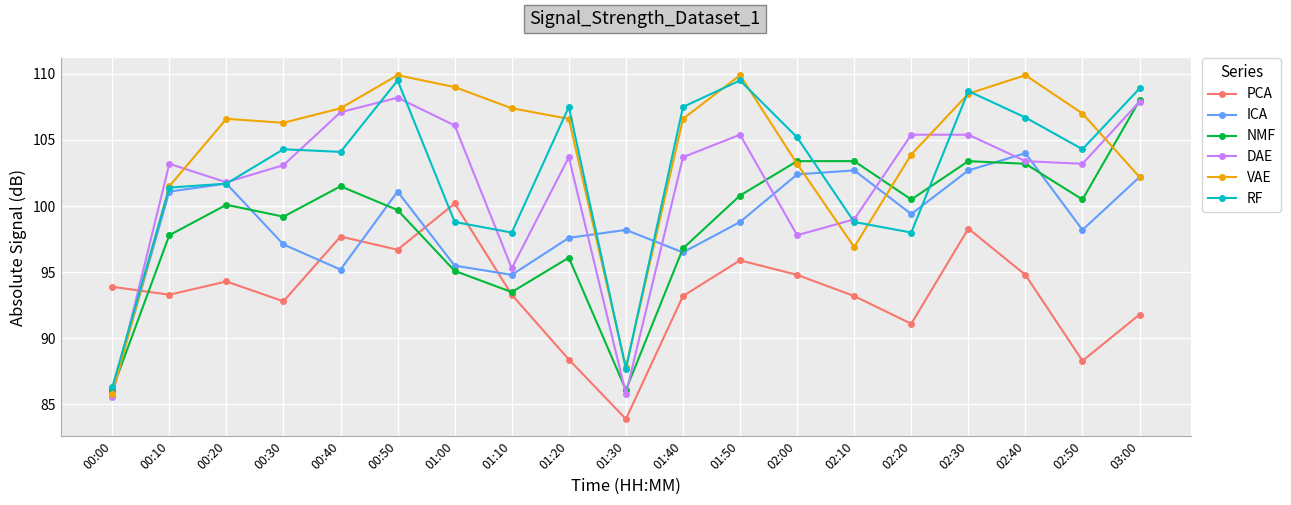

At which category does the chart reach its minimum across all series?

01:30